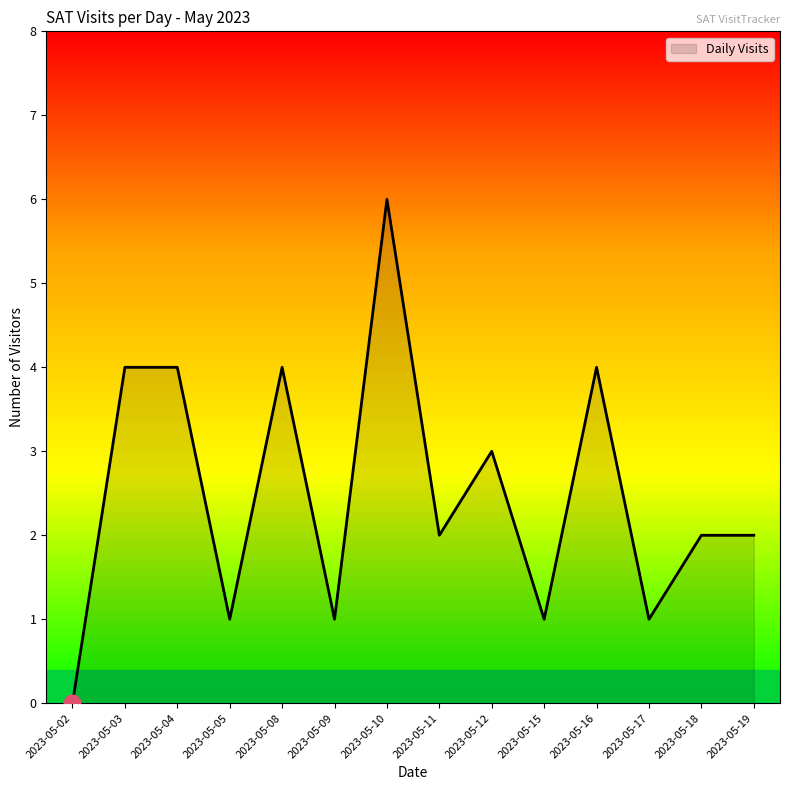

What is the change in value from 2023-05-03 to 2023-05-15?

-3